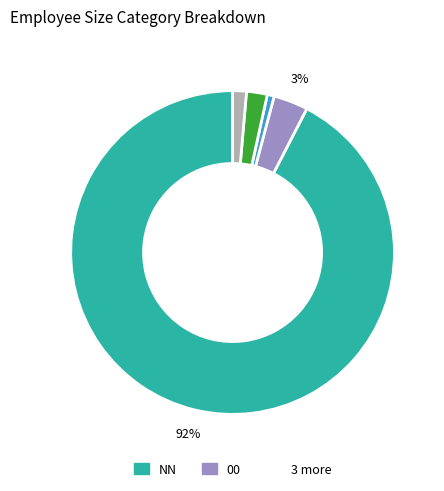

To the nearest percent, what is the average slice percentage?

20%